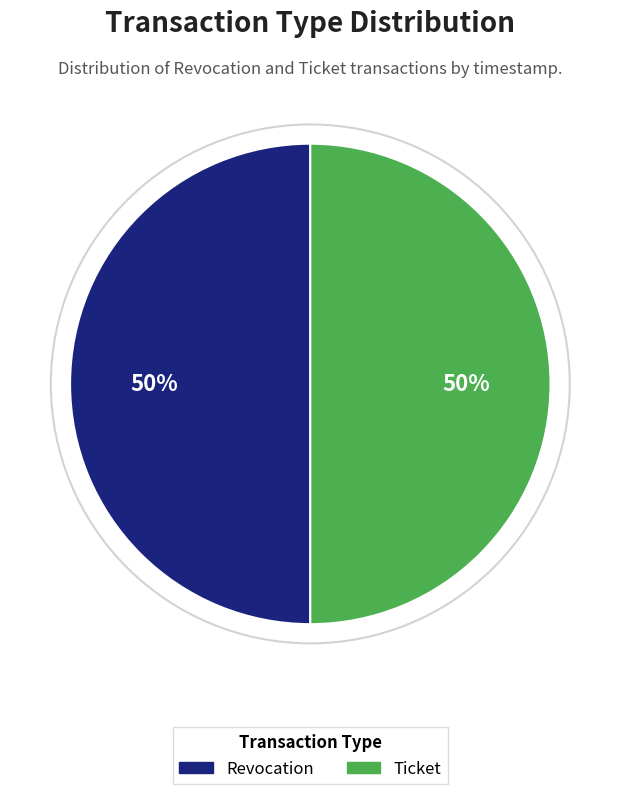

Is it true that Revocation is 38% of the pie?

False